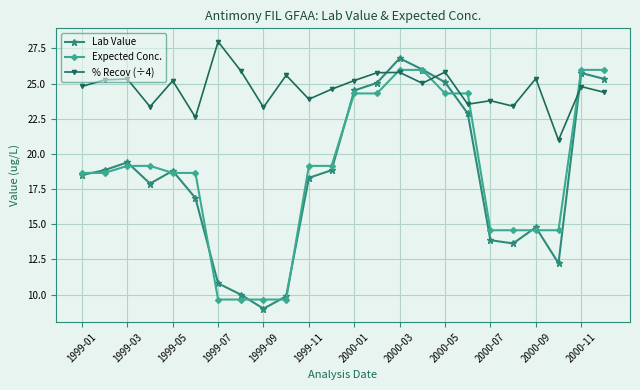

Which series has the largest total across all categories?

% Recov (÷4)